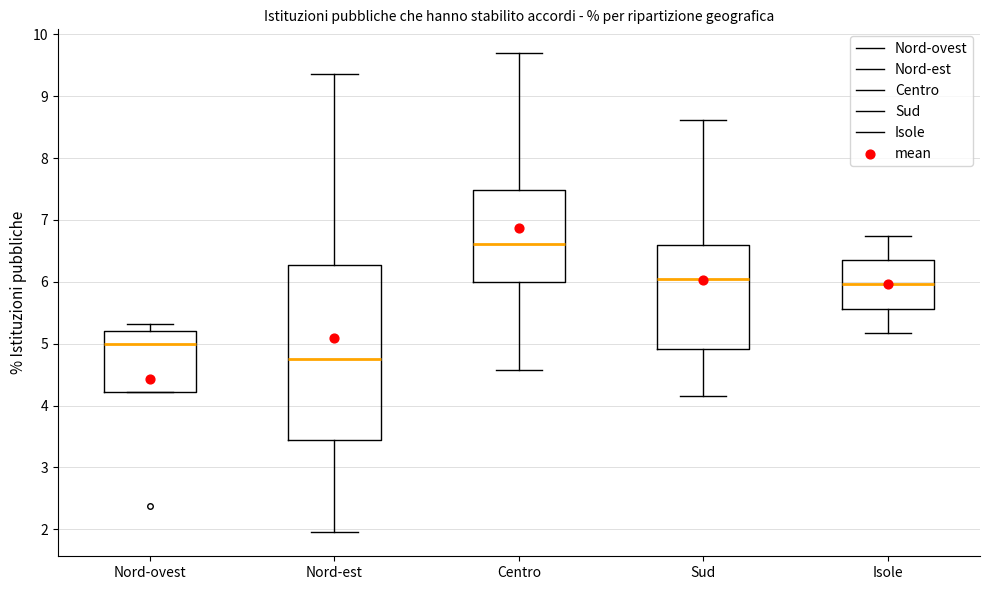

Comparing the boxes themselves (not the whiskers), which one is the tallest?

Nord-est